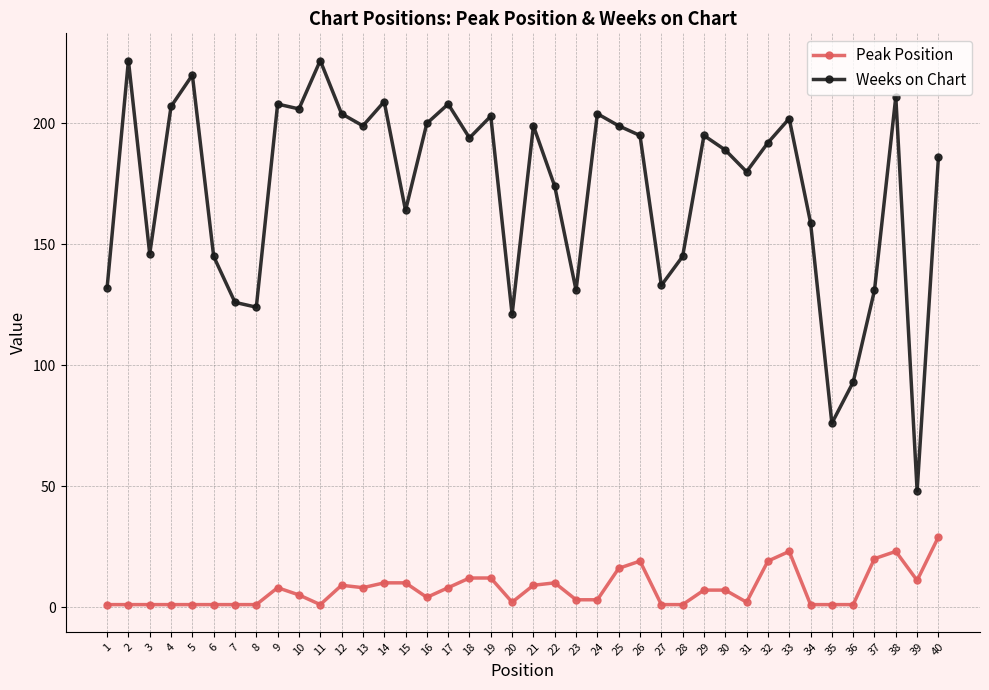

Is the value of Peak Position at 8 greater than the value of Weeks on Chart at 37?

No